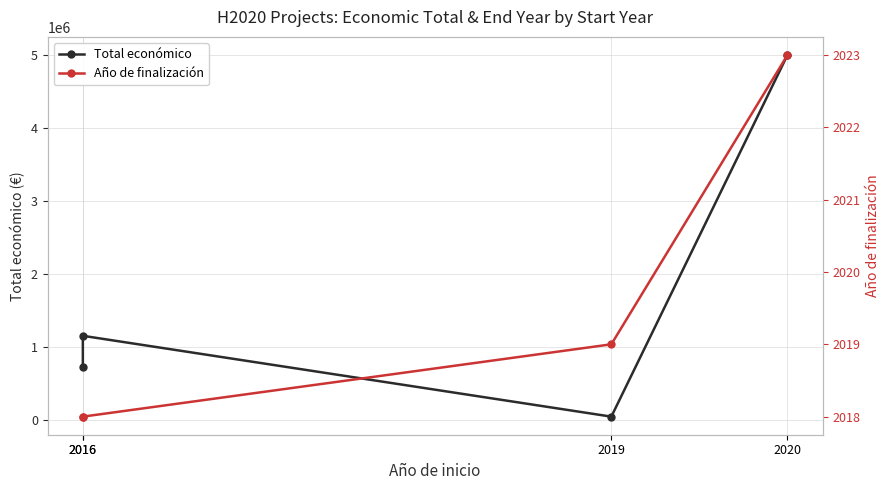

True or false: Total económico and Año de finalización intersect in this chart.

False